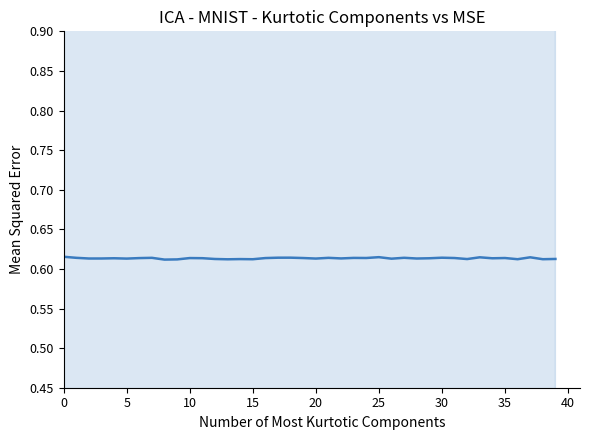

Does the chart have visible grid lines?

No